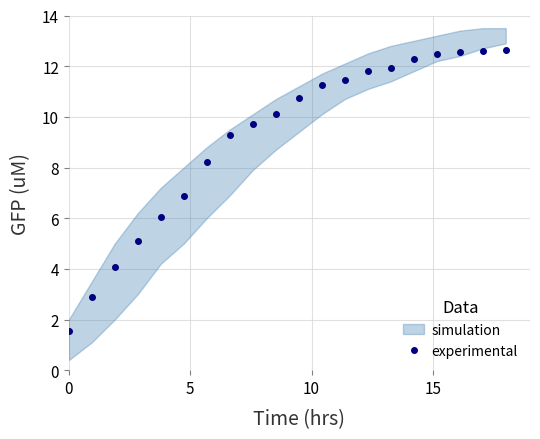

What is the lowest value of the experimental series?

1.5